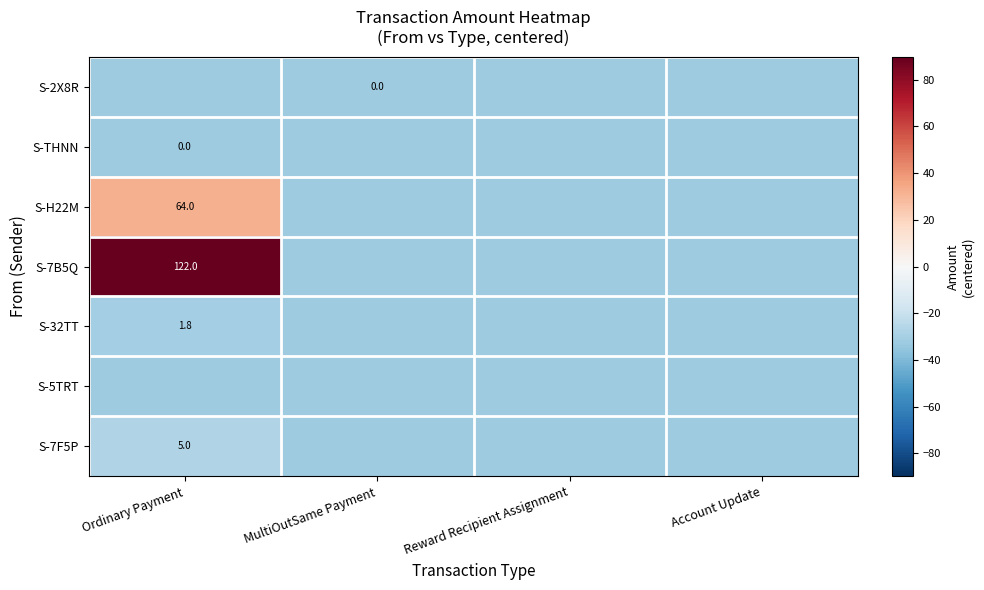

Read the S-THNN value at Account Update.

-32.1